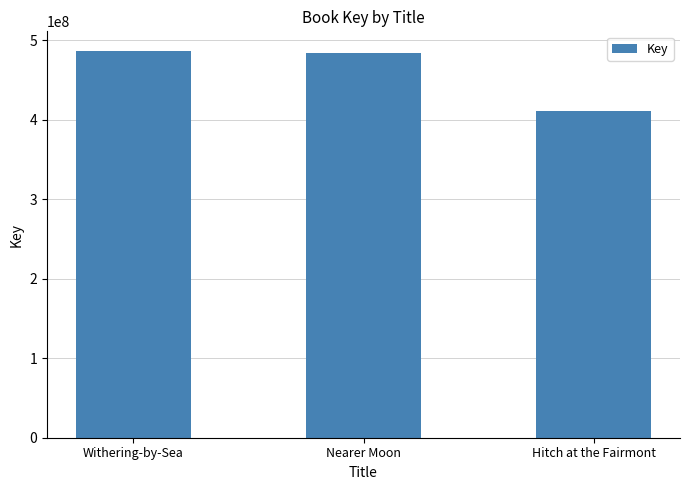

The value at Withering-by-Sea is 486914000. True or false?

True